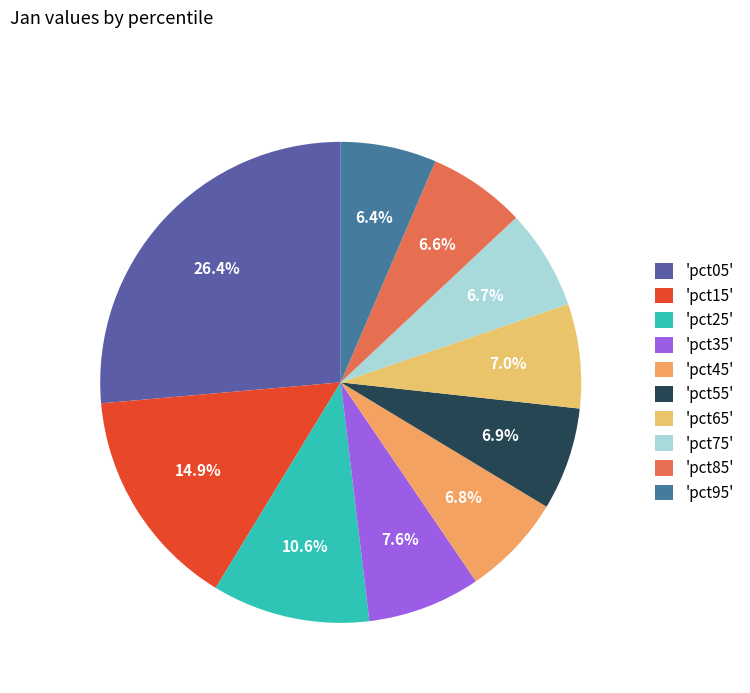

How many segments does this pie chart have?

10